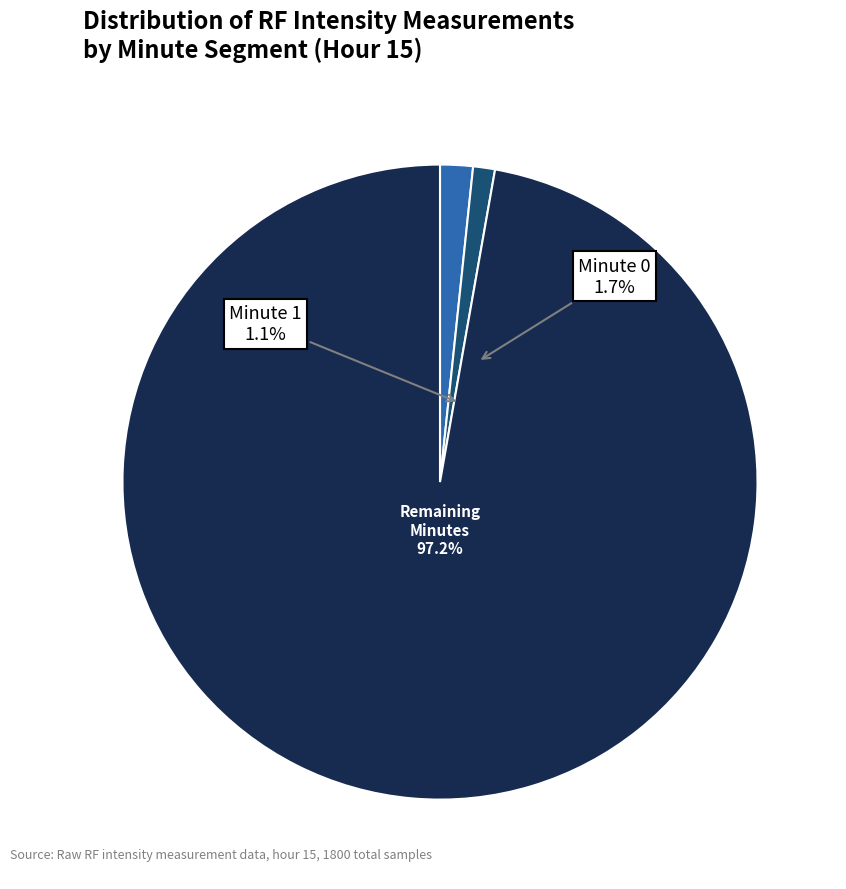

Between Minute 0 and Minute 1, which is larger?

Minute 0